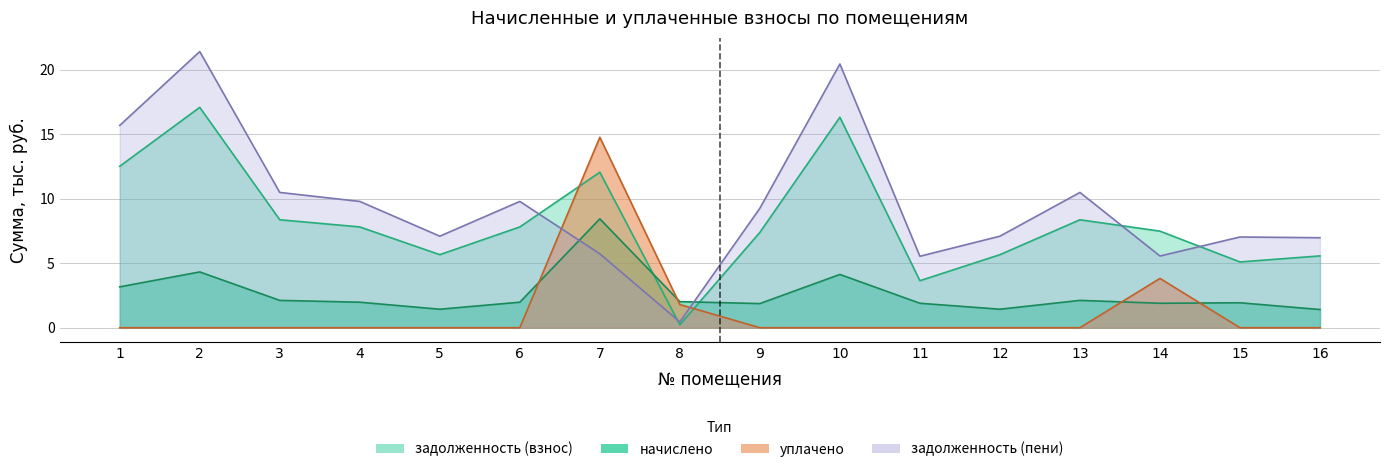

What are all the series names shown in the legend?

задолженность (взнос), начислено, уплачено, задолженность (пени)